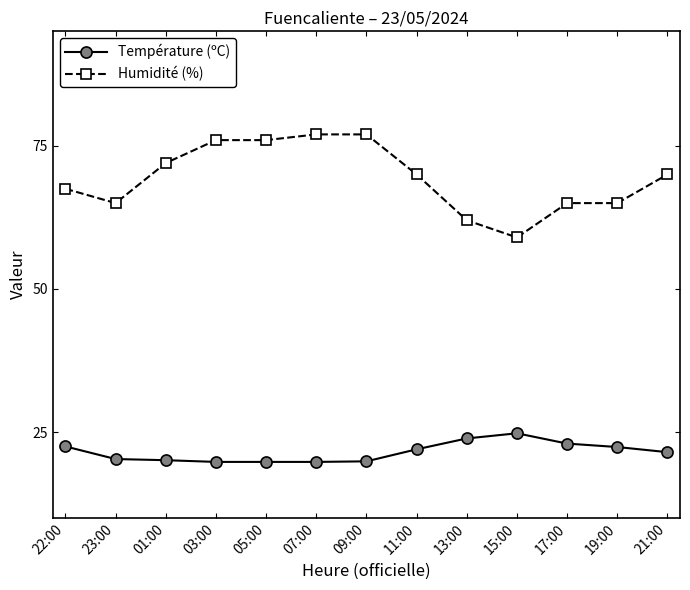

Where does the Humidité (%) series first go above 70?

01:00